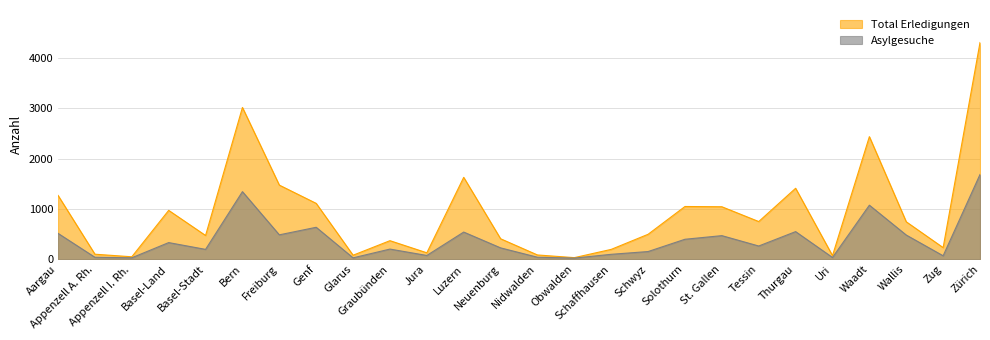

Rank the series at Nidwalden from highest to lowest value.

Total Erledigungen, Asylgesuche